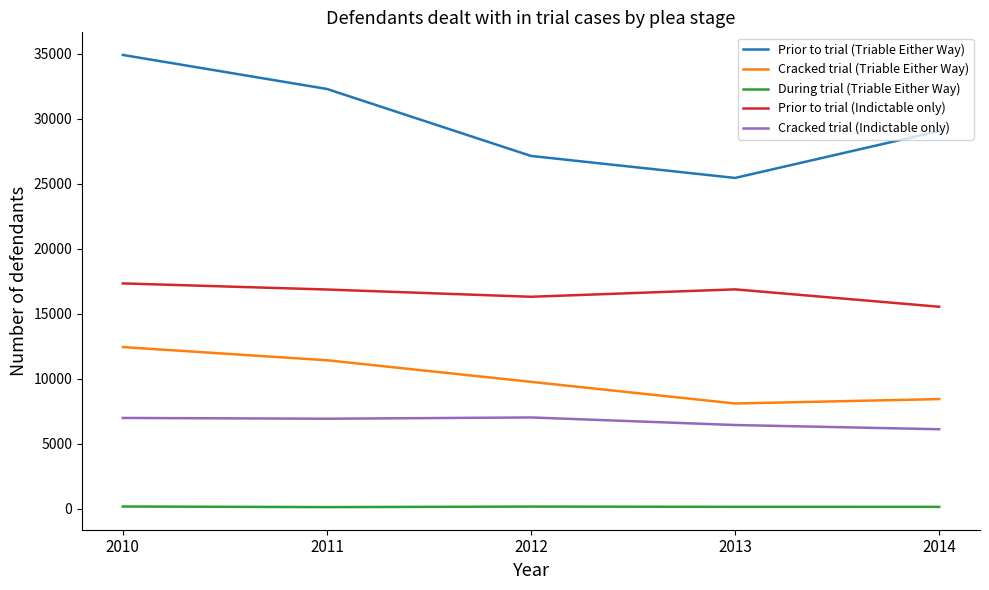

Which series has the widest spread of values?

Prior to trial (Triable Either Way)